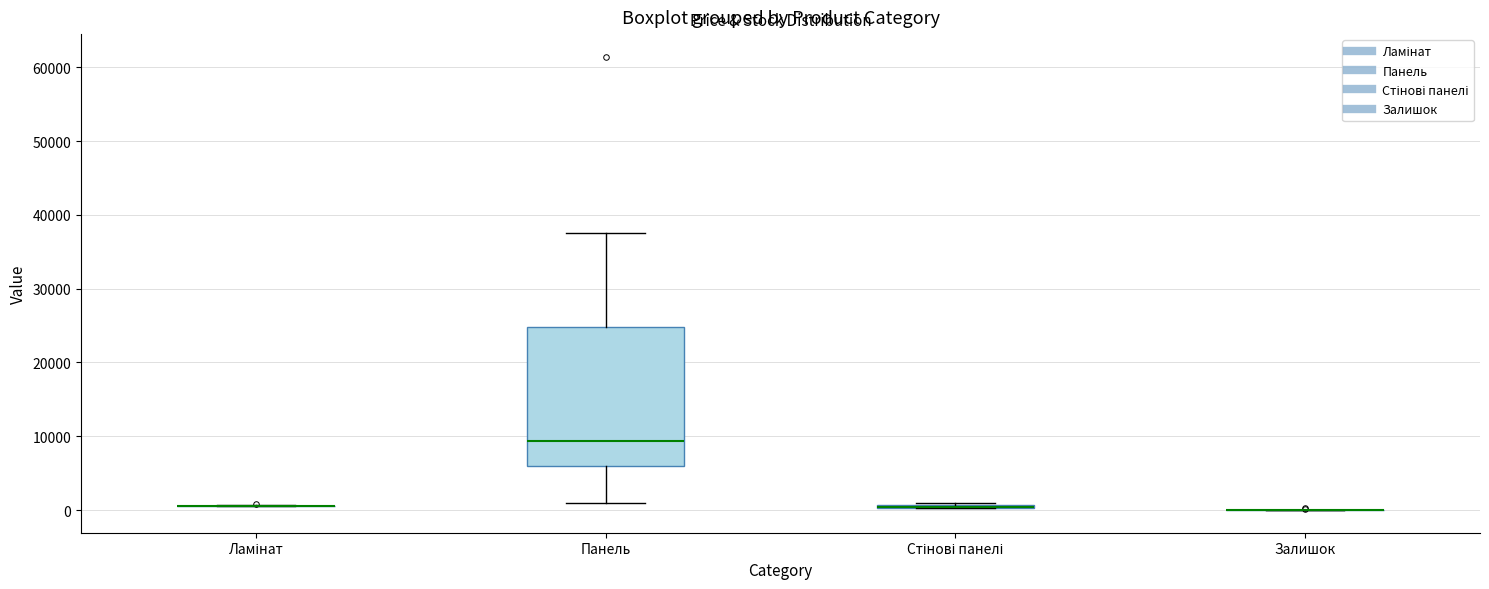

Comparing the boxes themselves (not the whiskers), which one is the tallest?

Панель